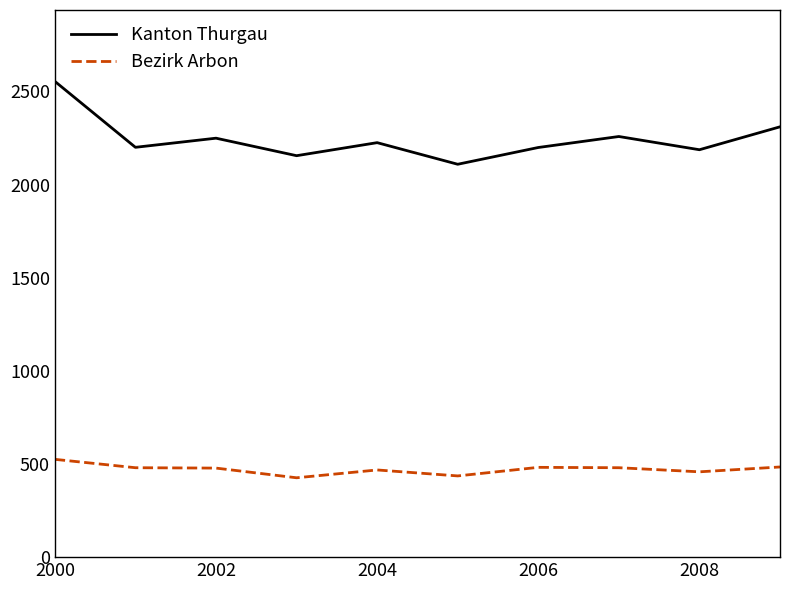

Which series has the widest spread of values?

Kanton Thurgau